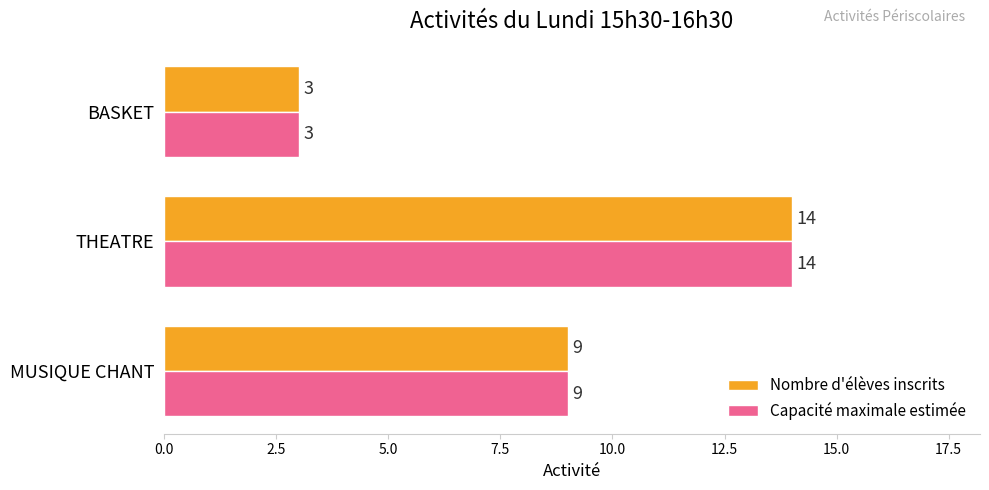

What is the sum of all Capacité maximale estimée values?

26